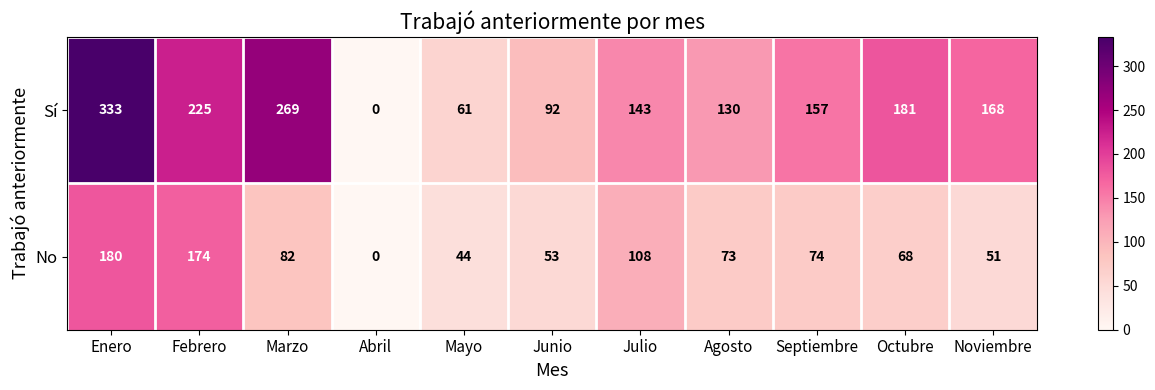

What is the total value across all series at Octubre?

249